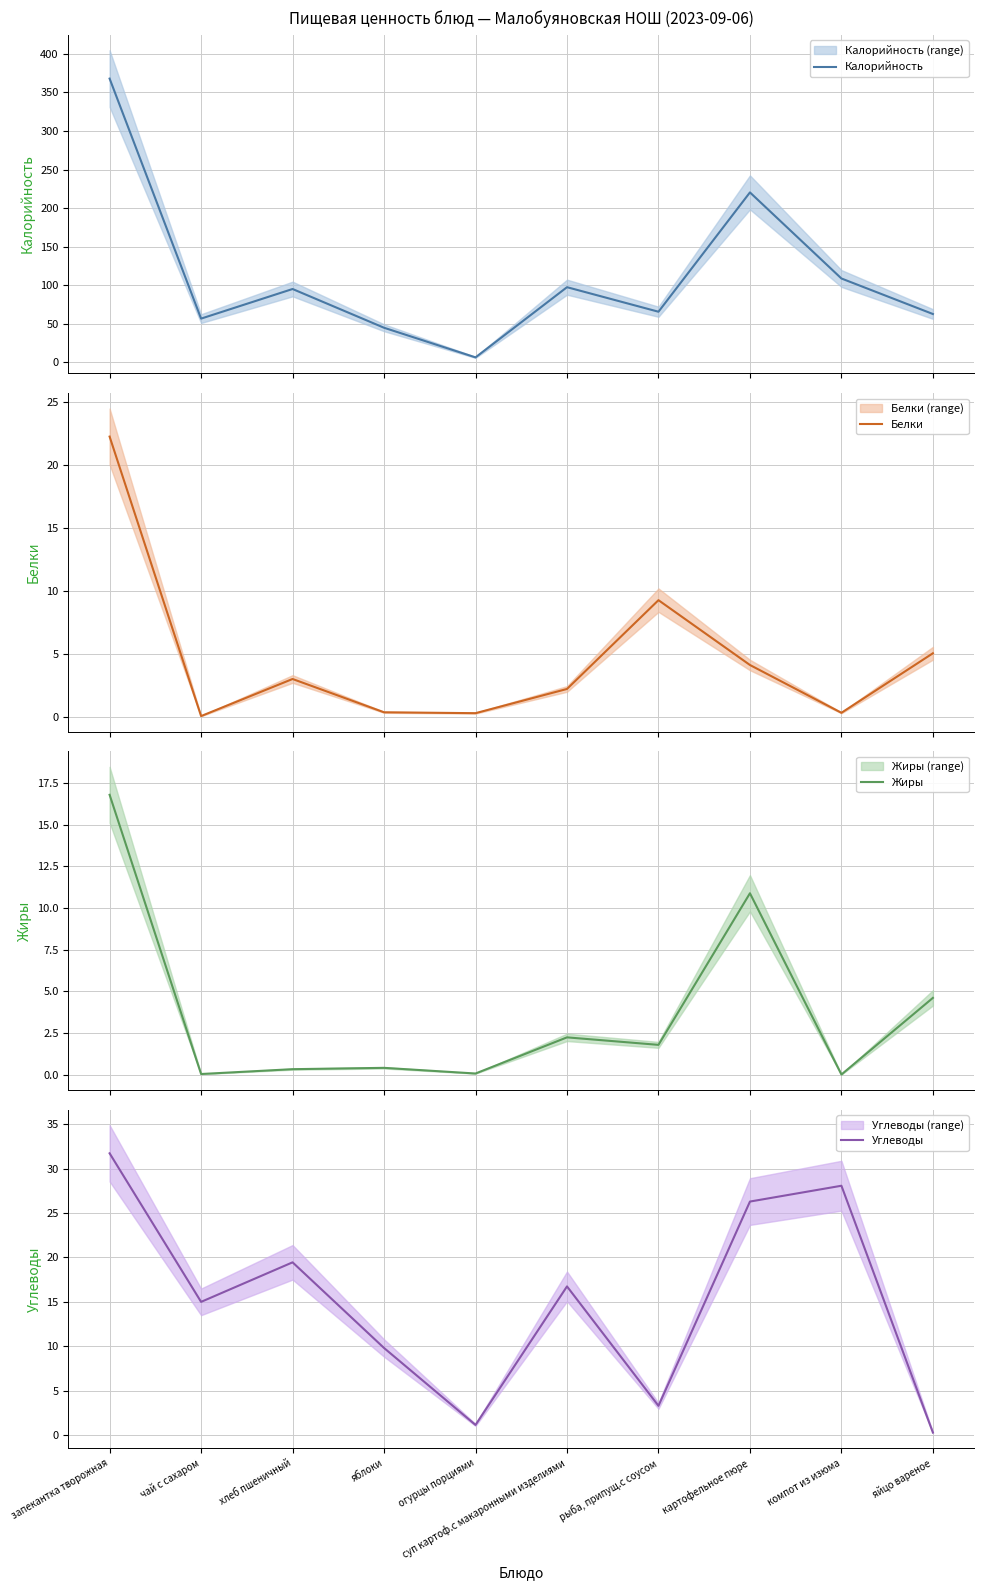

How many lines are shown in the chart?

4